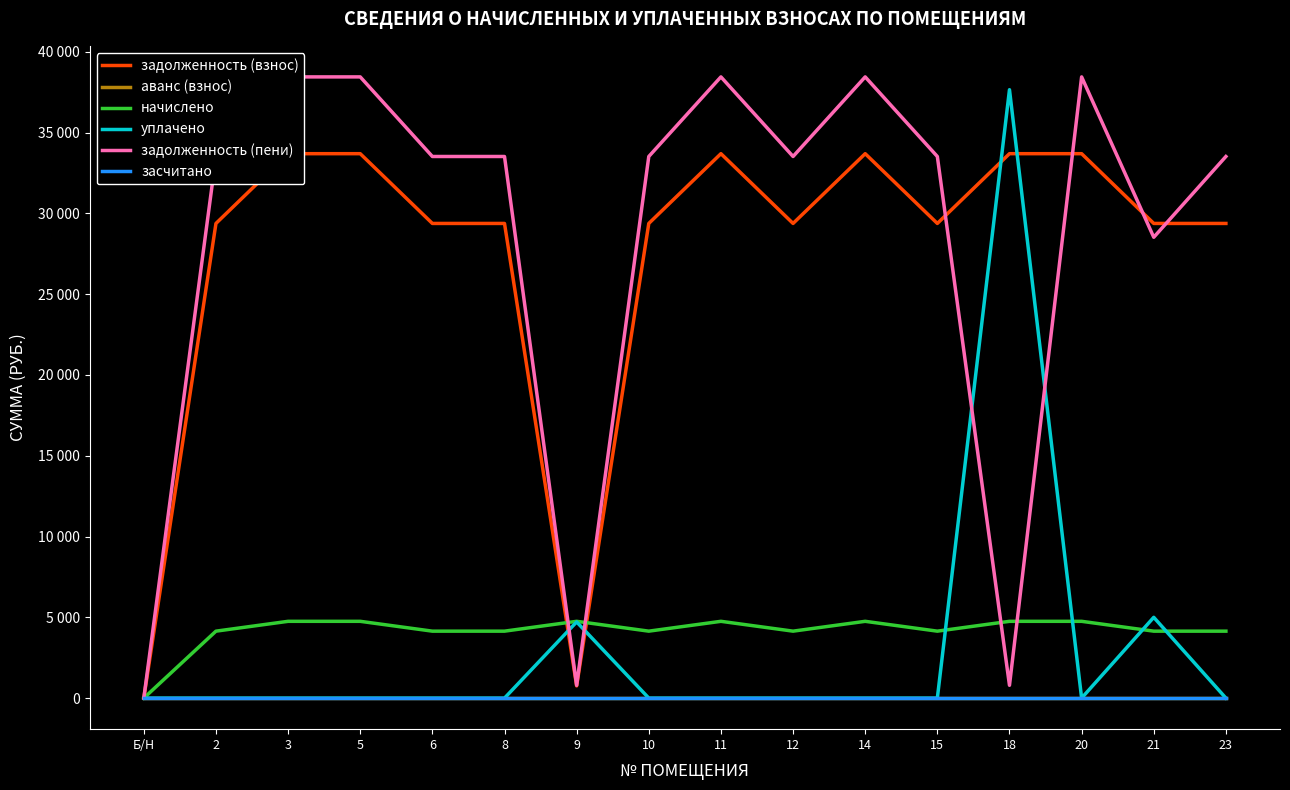

The value of задолженность (пени) at 11 is 38448.2. True or false?

True